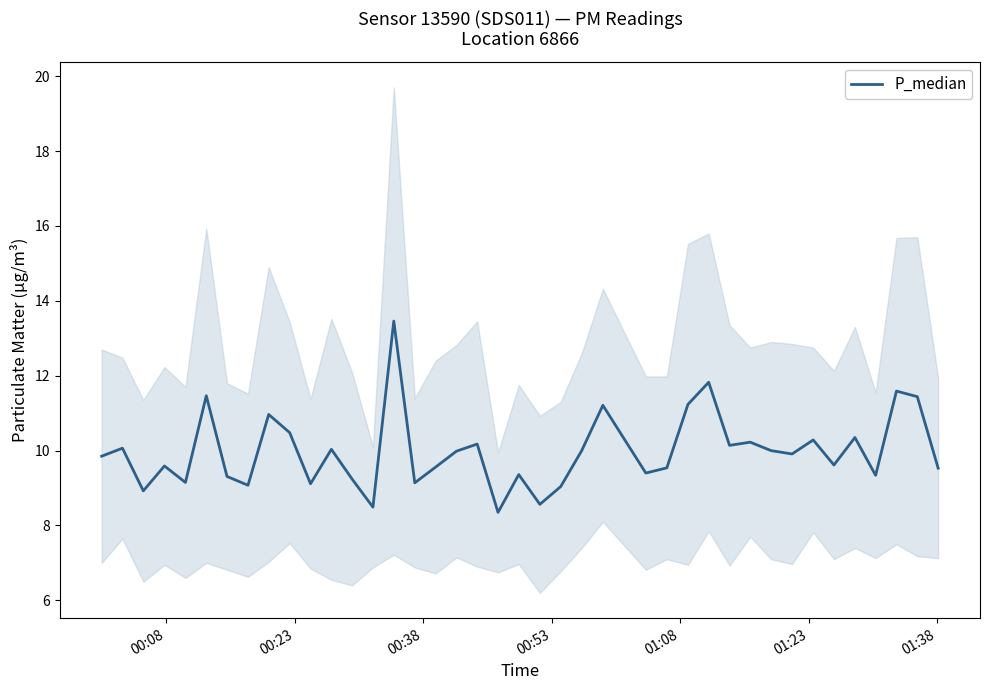

What is the average value?

10.0